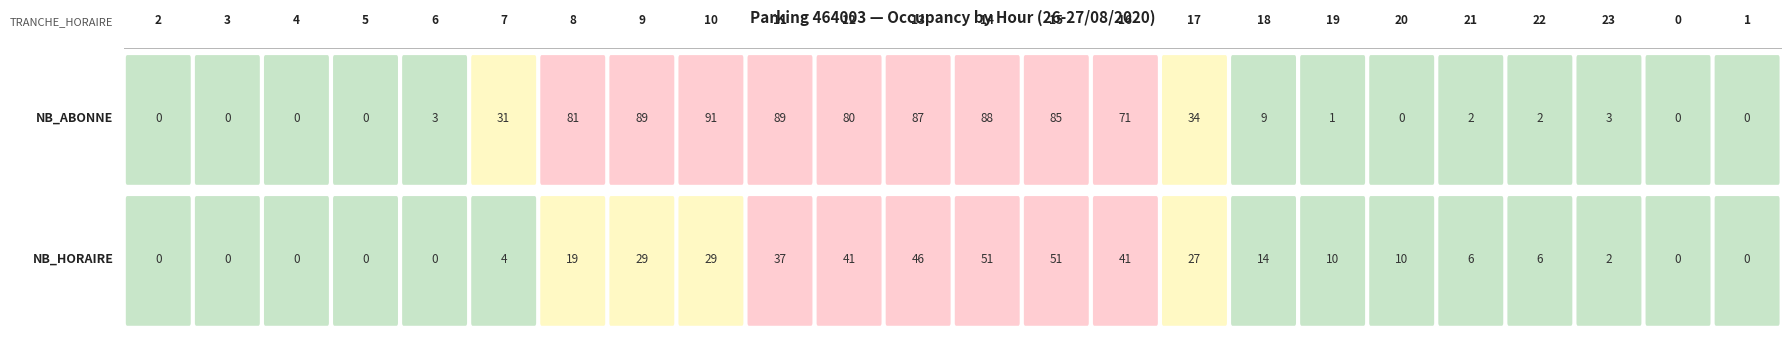

Rank the categories by 14 value from highest to lowest.

0, 1